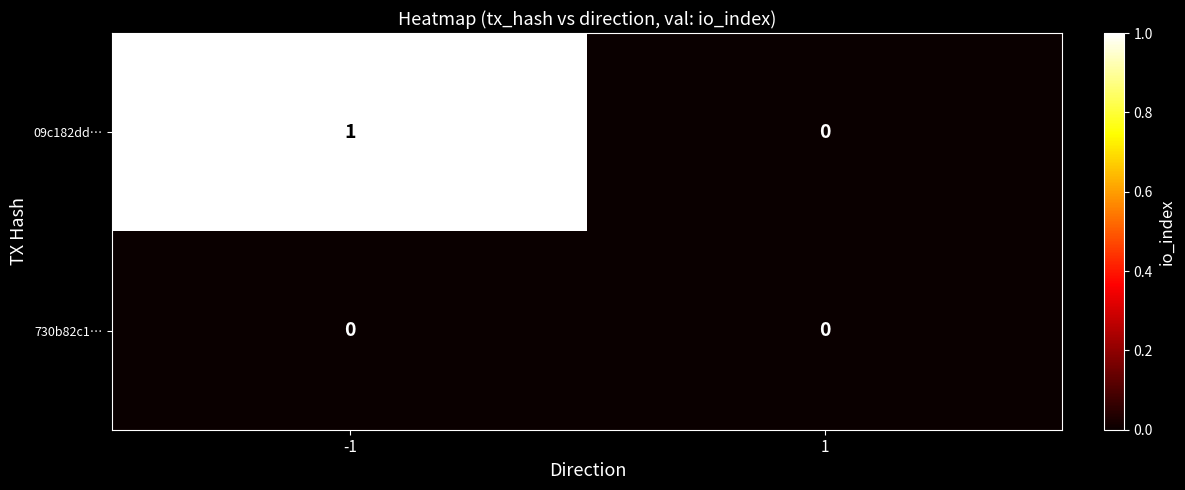

True or false: 09c182dd… has a value of 1 at -1.

True